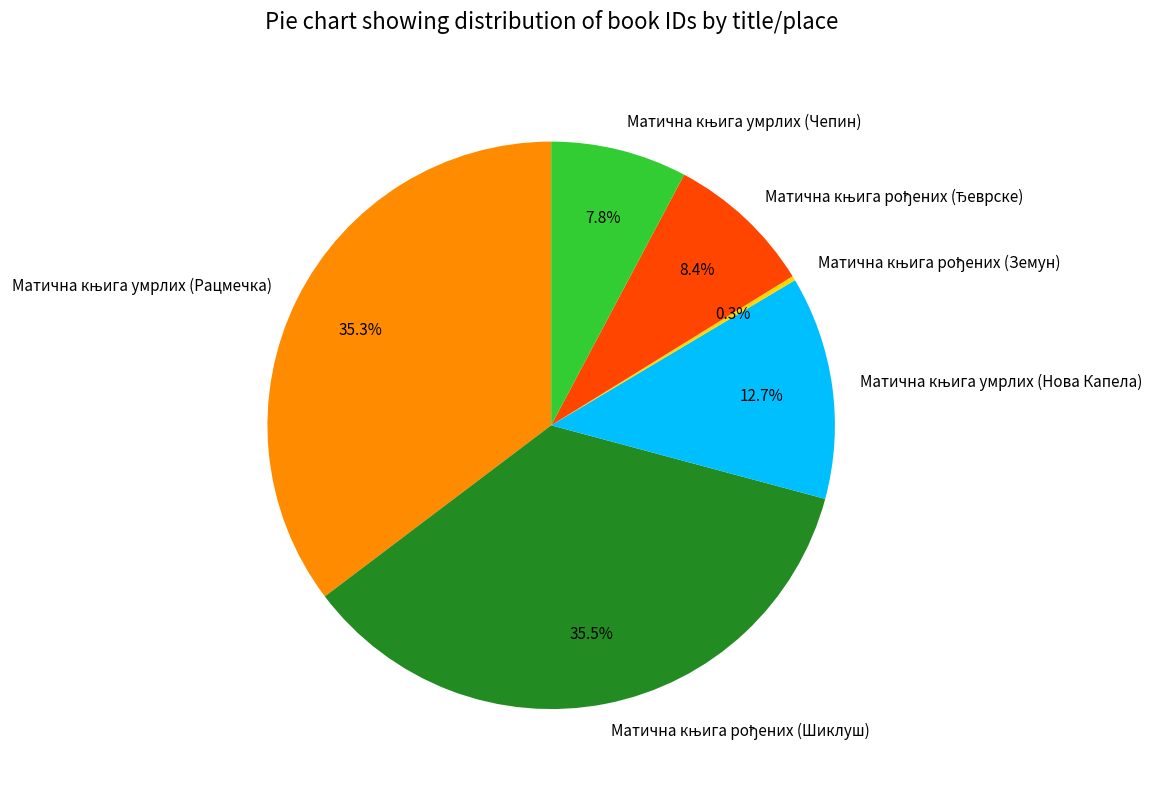

Is there any slice that represents more than half of the pie?

No